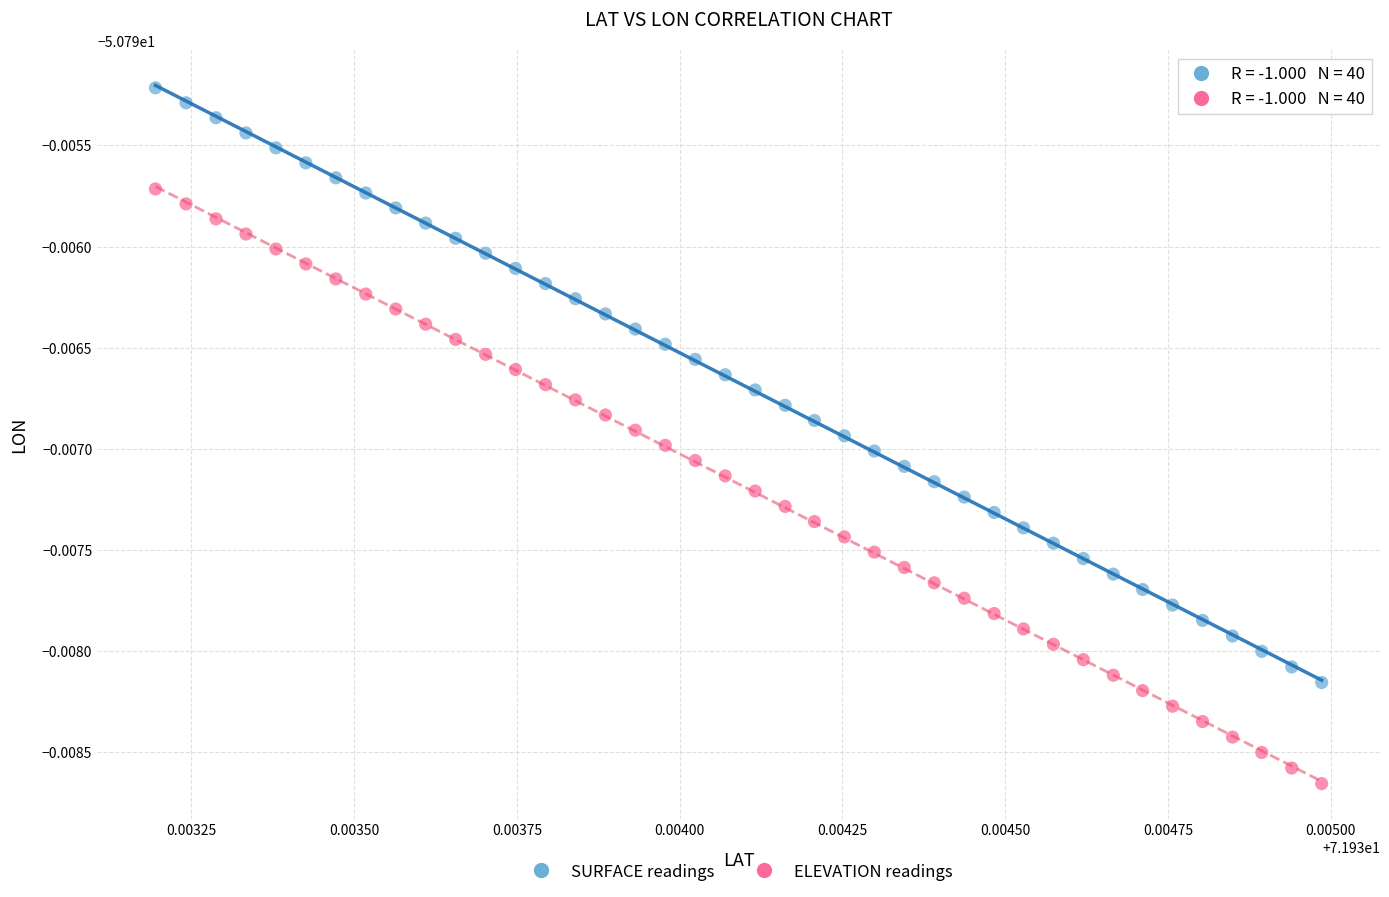

Which series reaches the minimum Y coordinate?

ELEVATION readings